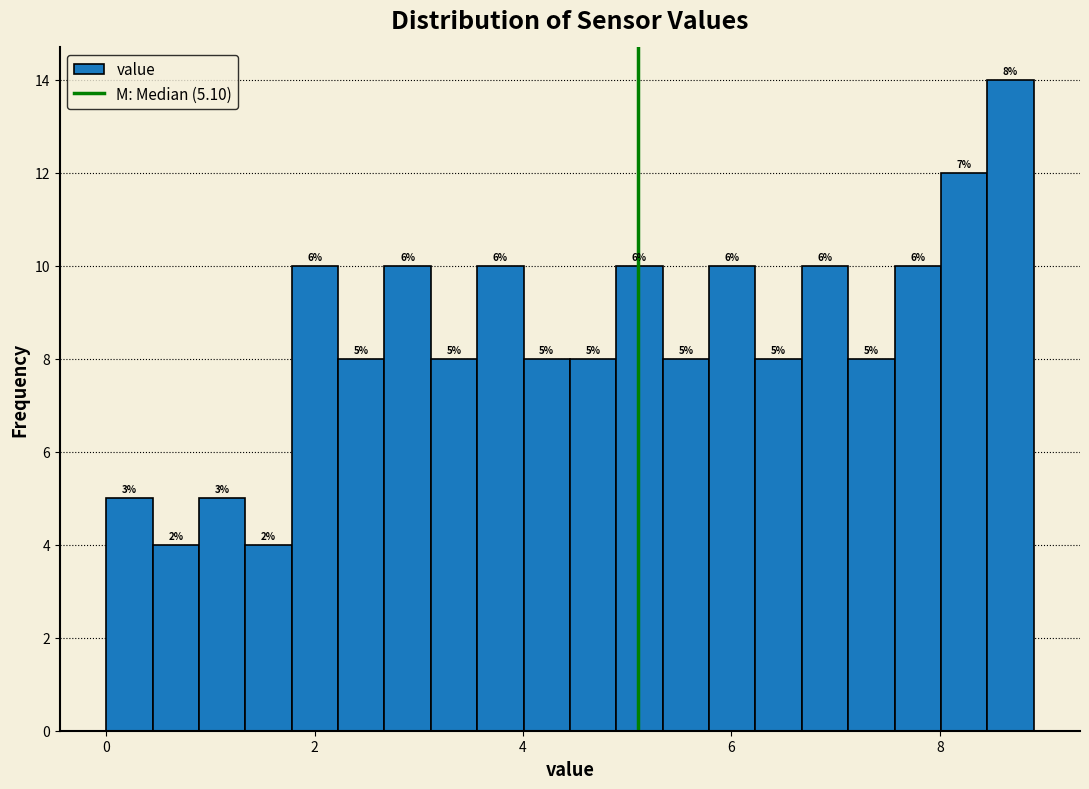

Around what value on the x-axis is the tallest bar? Give the approximate position of its centre, as read against the axis.

8.6